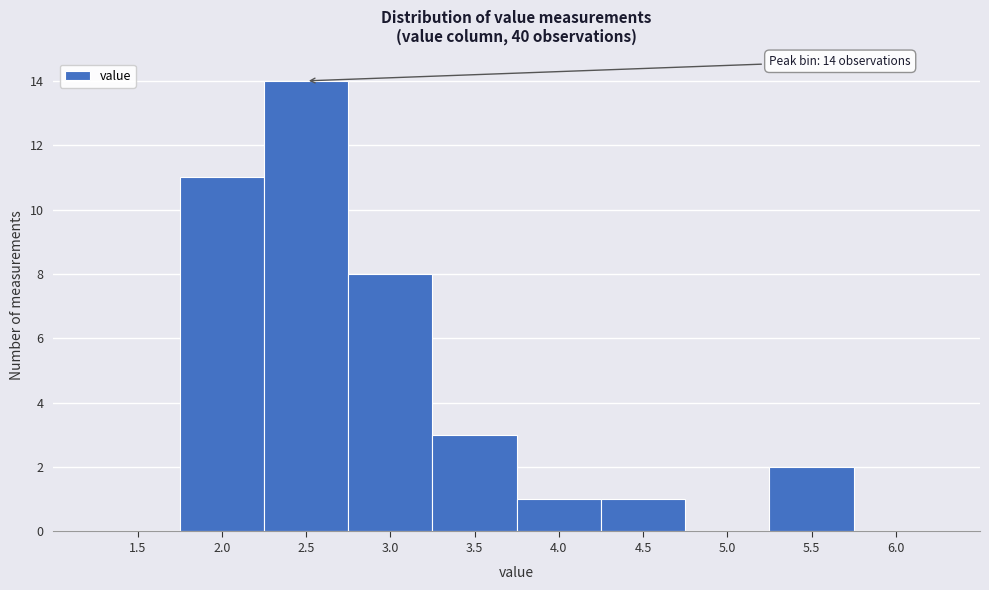

Reading left to right, what are all the values shown in this chart?

1.5=0	2.0=11	2.5=14	3.0=8	3.5=3	4.0=1	4.5=1	5.0=0	5.5=2	6.0=0